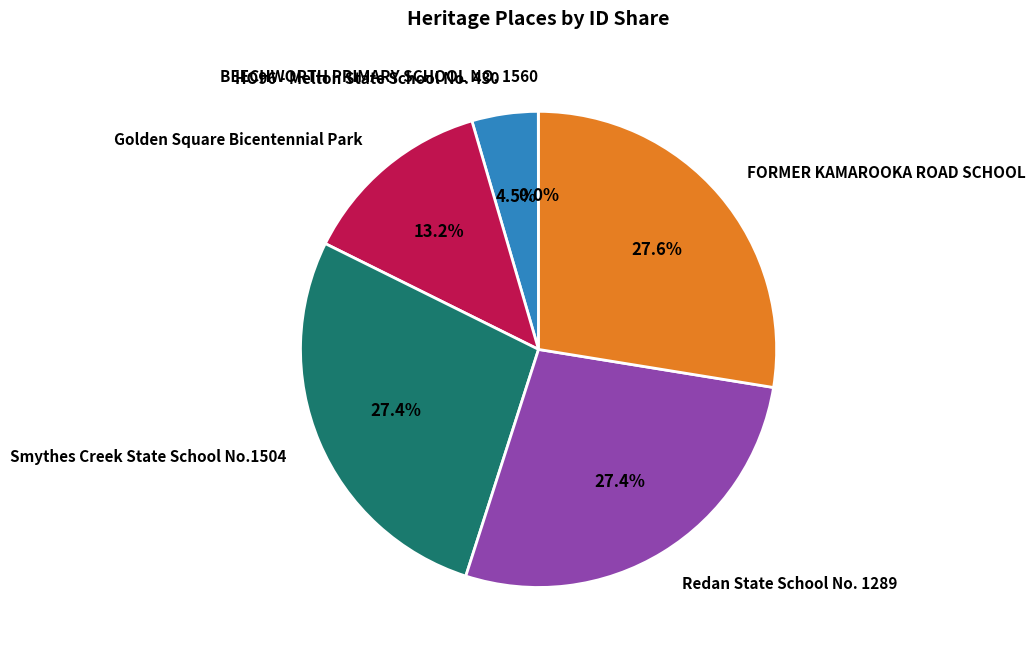

Is Redan State School No. 1289 the majority of the pie?

No